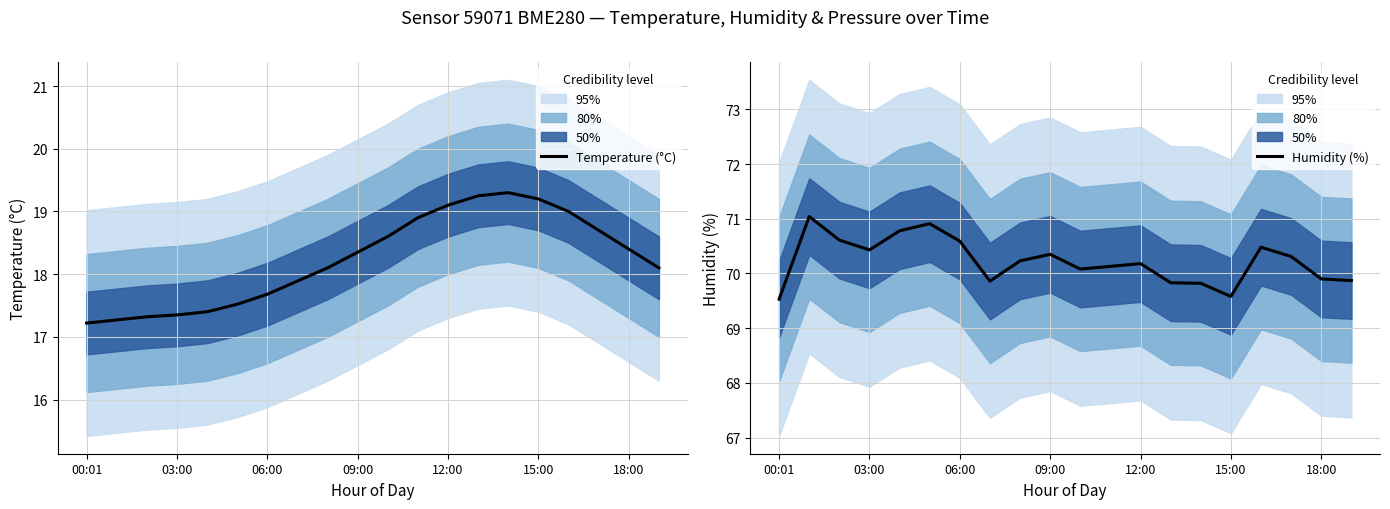

True or false: Humidity (%) has a value of 70.1 at 11.

True